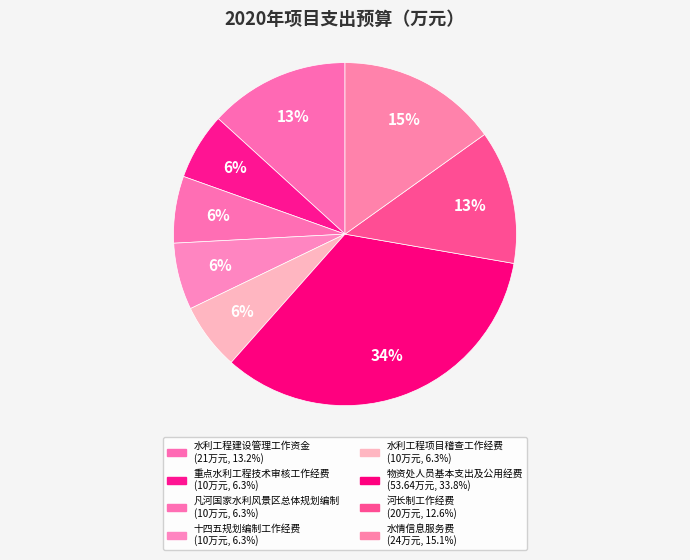

Is it true that 十四五规划编制工作经费 is 1% of the pie?

False